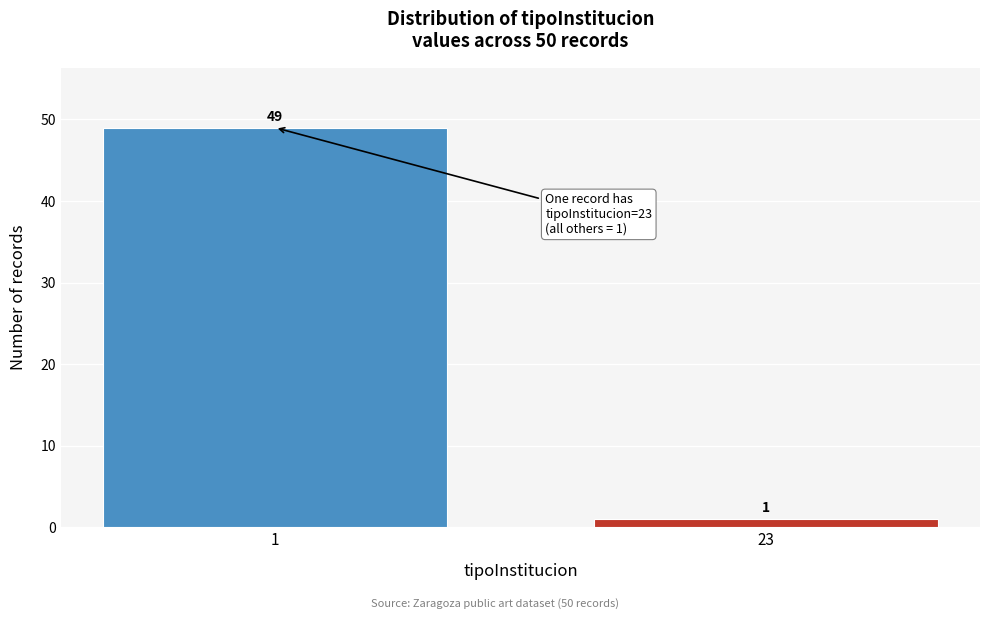

Reading right to left, extract all data points from this chart.

23=1	1=49